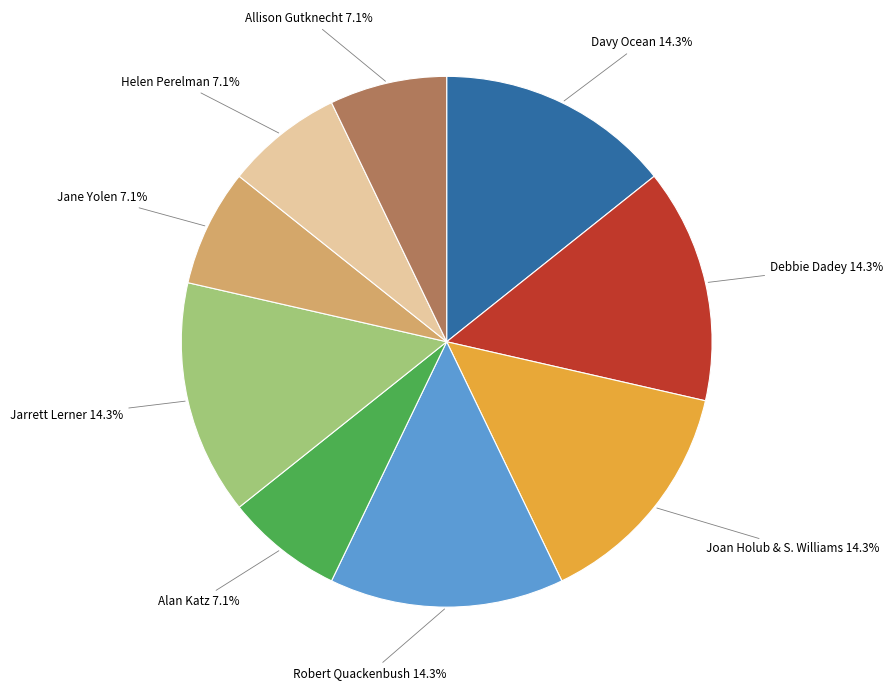

How many slices are in this pie chart?

9